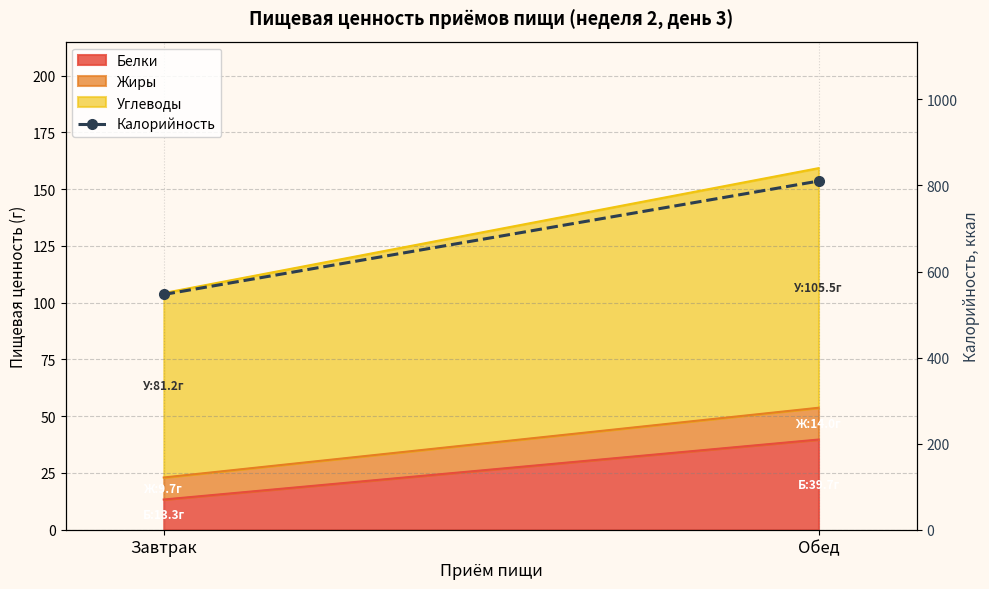

Which has a higher value, Завтрак or Обед?

Обед